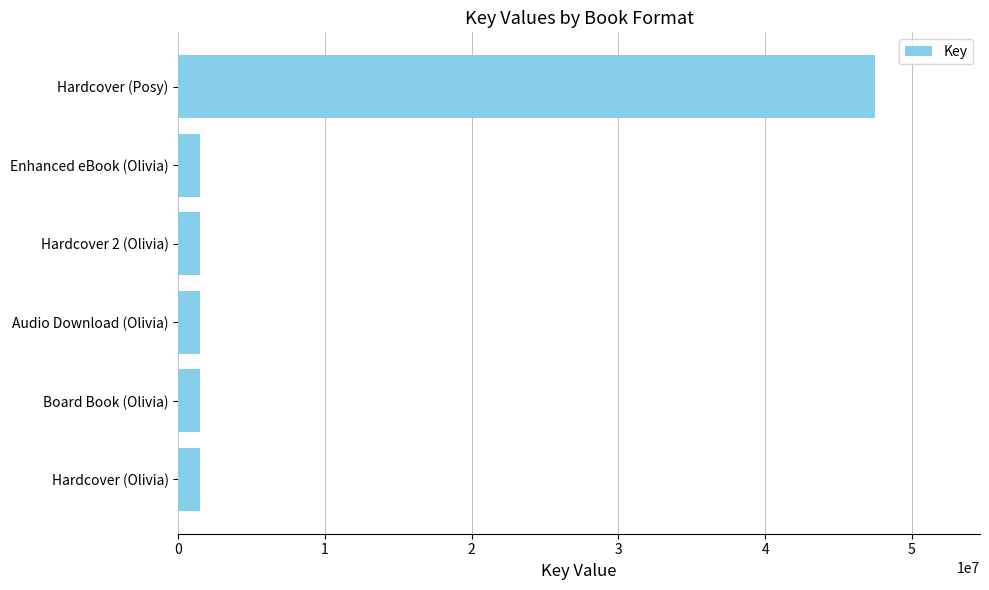

What is the greatest value displayed?

47516034